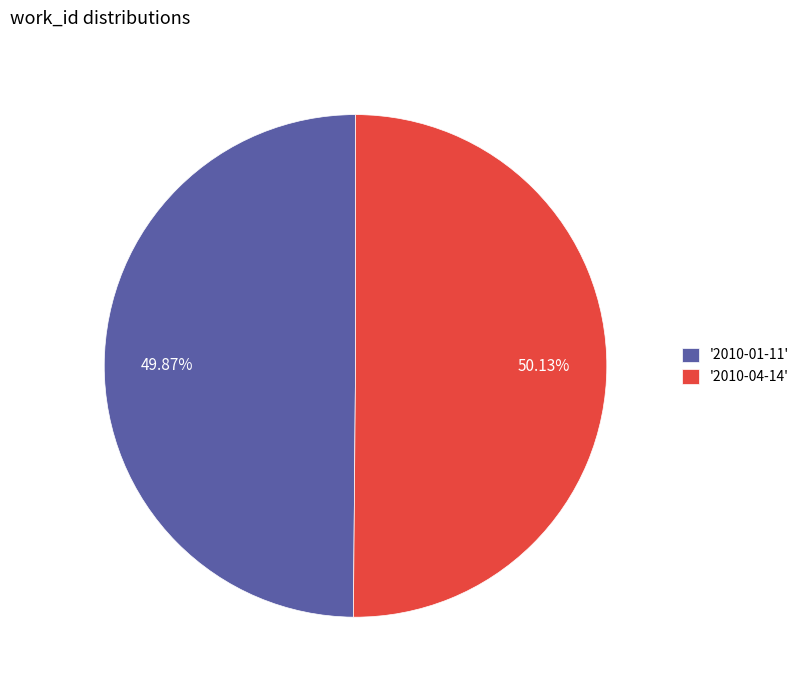

How many segments does this pie chart have?

2